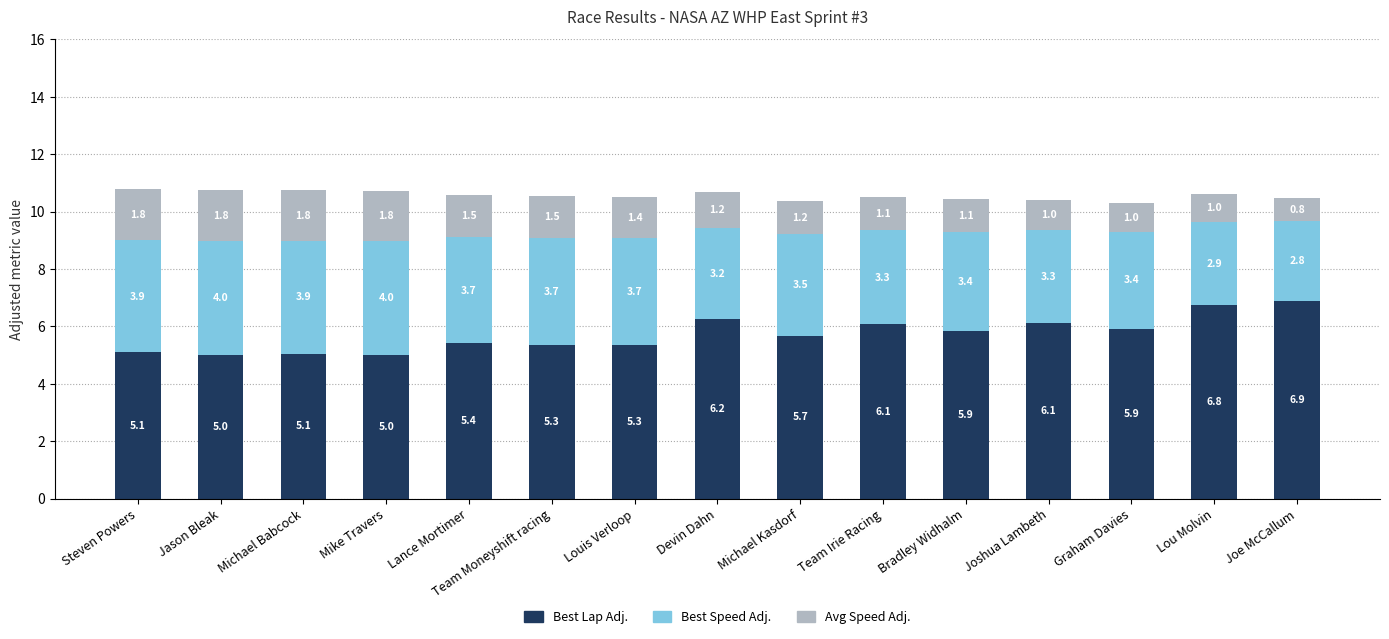

What is the average value of the Best Lap Adj. series?

5.7